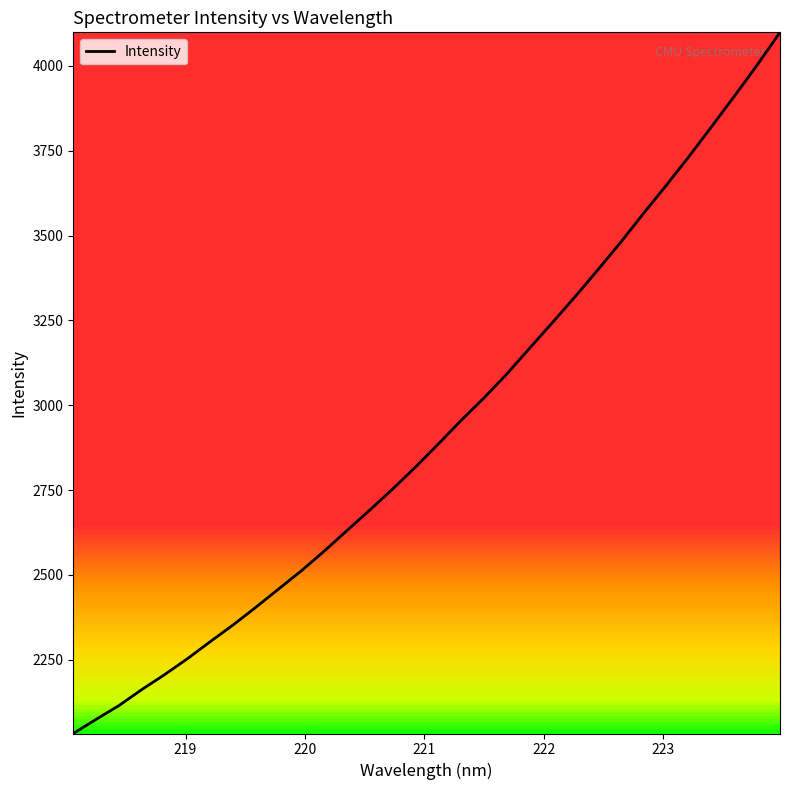

What is the maximum value shown in the chart?

4098.8